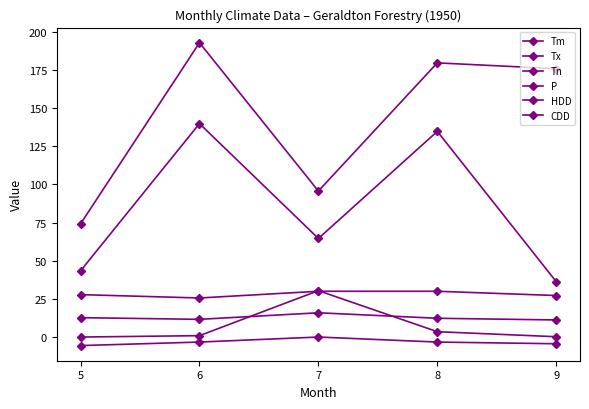

Is it true that P equals 139.9 at 6?

True